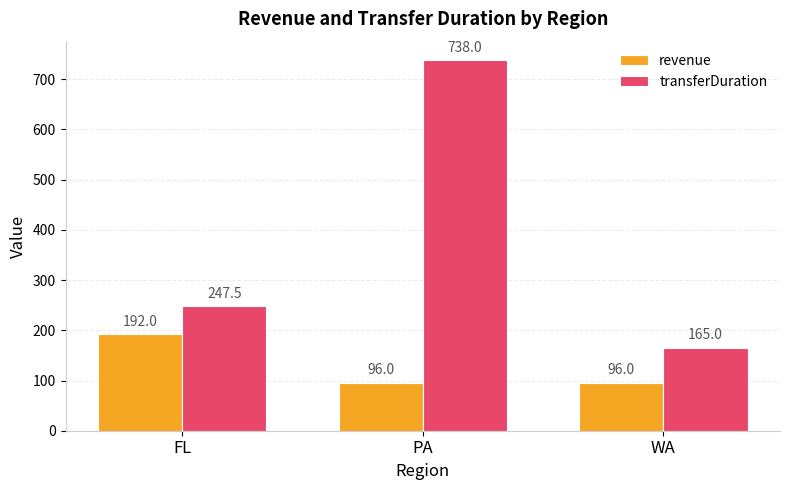

The value of revenue at FL is 332.8. True or false?

False